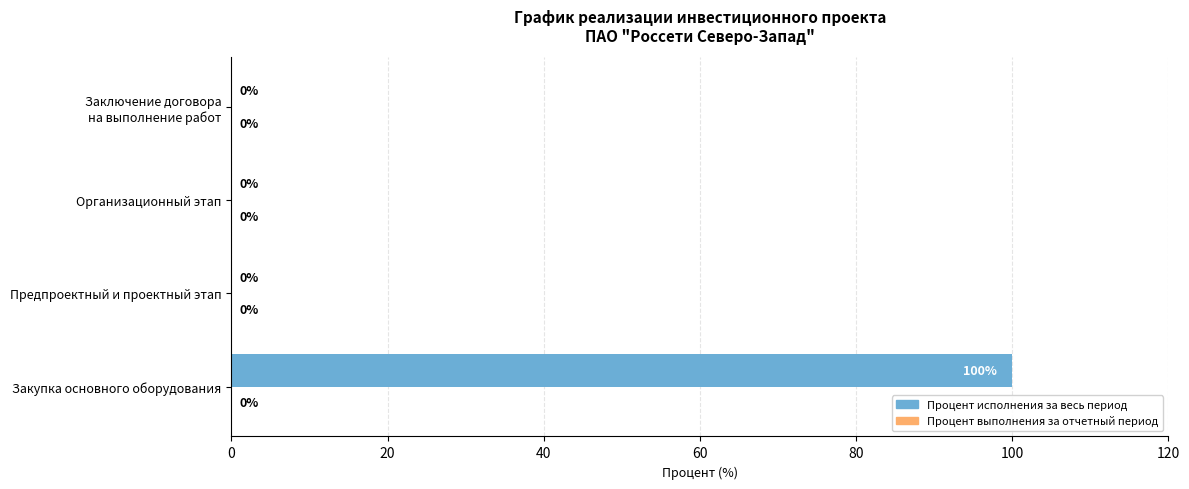

Which has a higher value, Организационный этап or Закупка основного оборудования?

Закупка основного оборудования